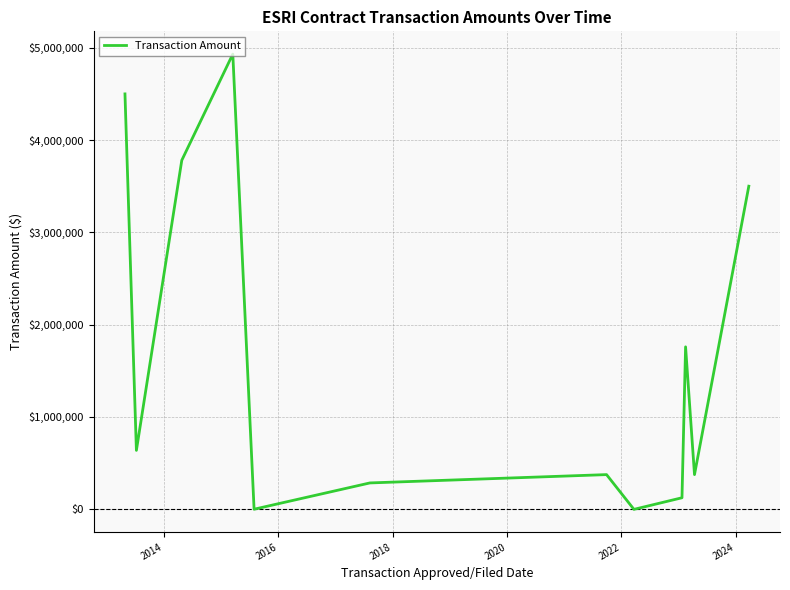

How many categories are shown in the chart?

12